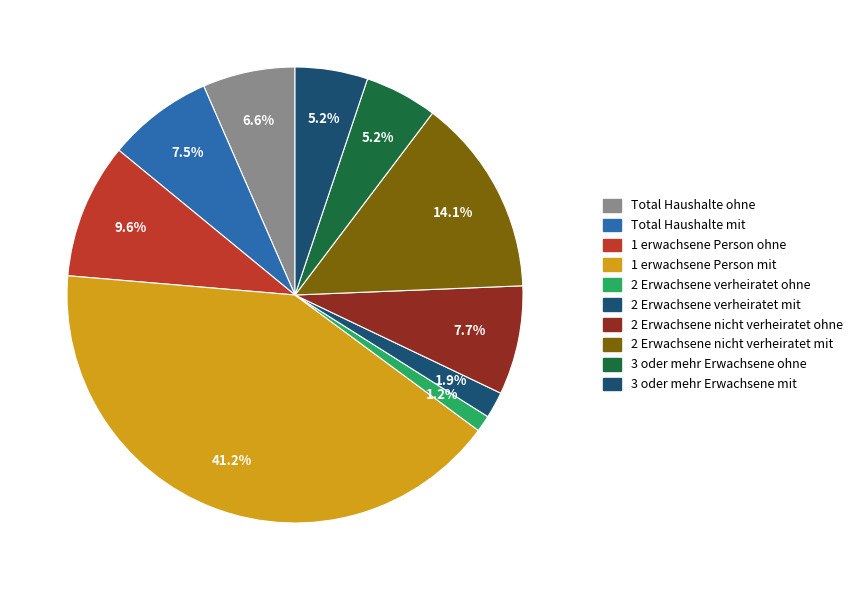

Rank the categories by value from lowest to highest.

2 Erwachsene verheiratet ohne, 2 Erwachsene verheiratet mit, 3 oder mehr Erwachsene ohne, 3 oder mehr Erwachsene mit, Total Haushalte ohne, Total Haushalte mit, 2 Erwachsene nicht verheiratet ohne, 1 erwachsene Person ohne, 2 Erwachsene nicht verheiratet mit, 1 erwachsene Person mit